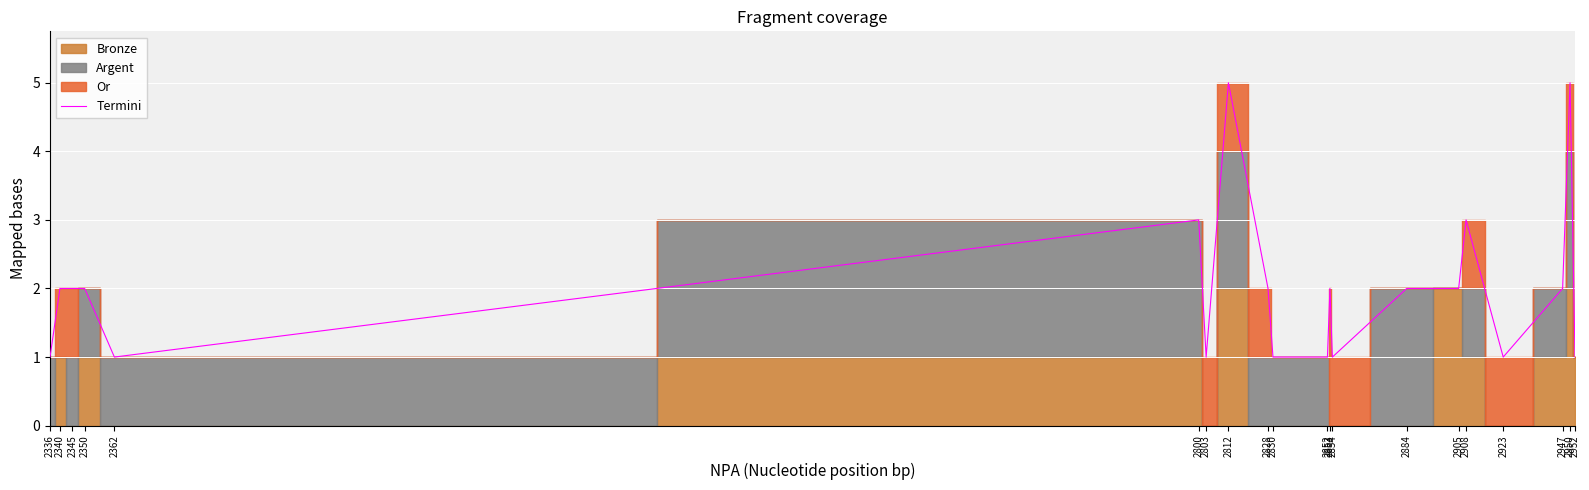

Reading right to left, transcribe all the data shown in this chart.

1	5	2	1	3	2	2	1	2	1	1	2	5	1	3	1	2	2	2	1